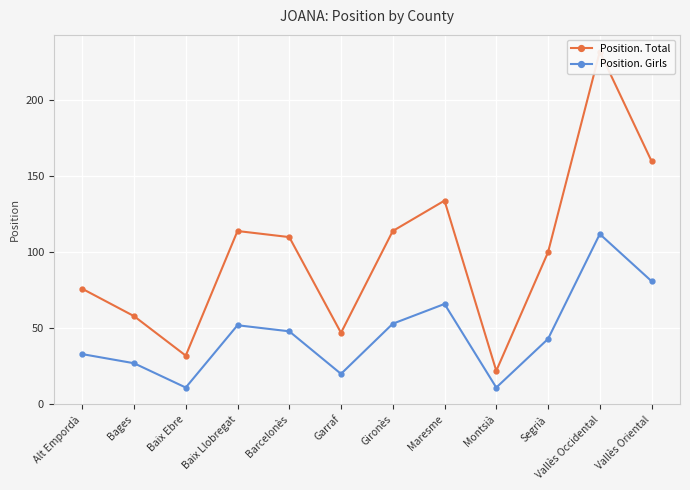

What is the maximum value for Position. Total?

232